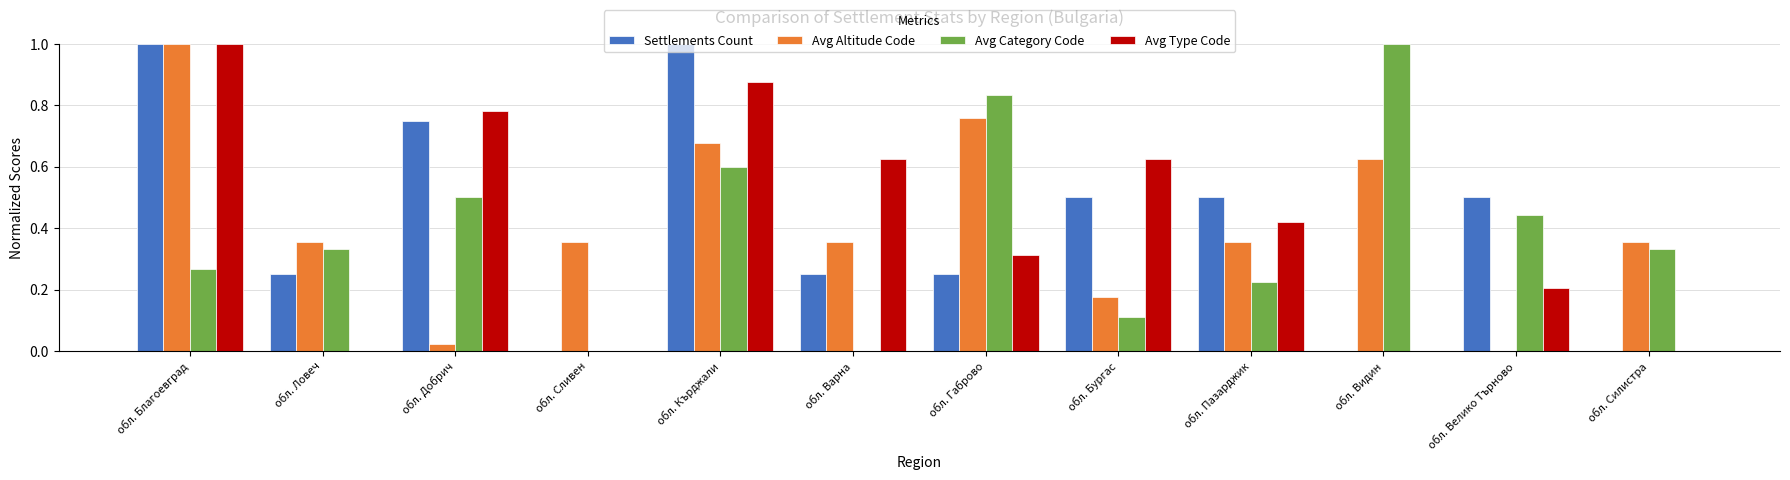

How many series are shown in this chart?

4